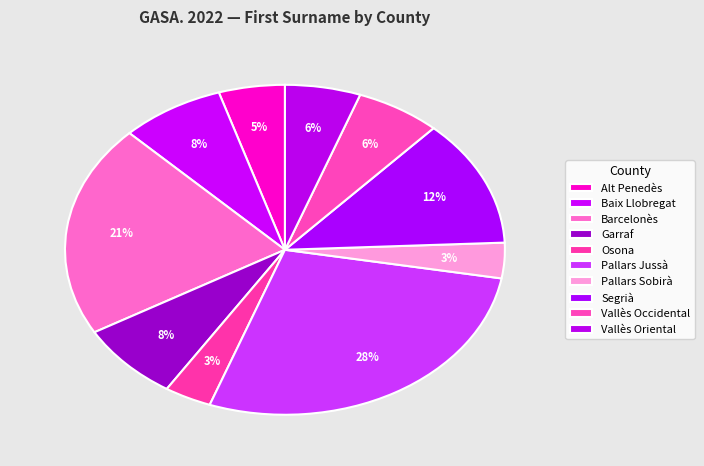

Count the number of slices in the pie.

10